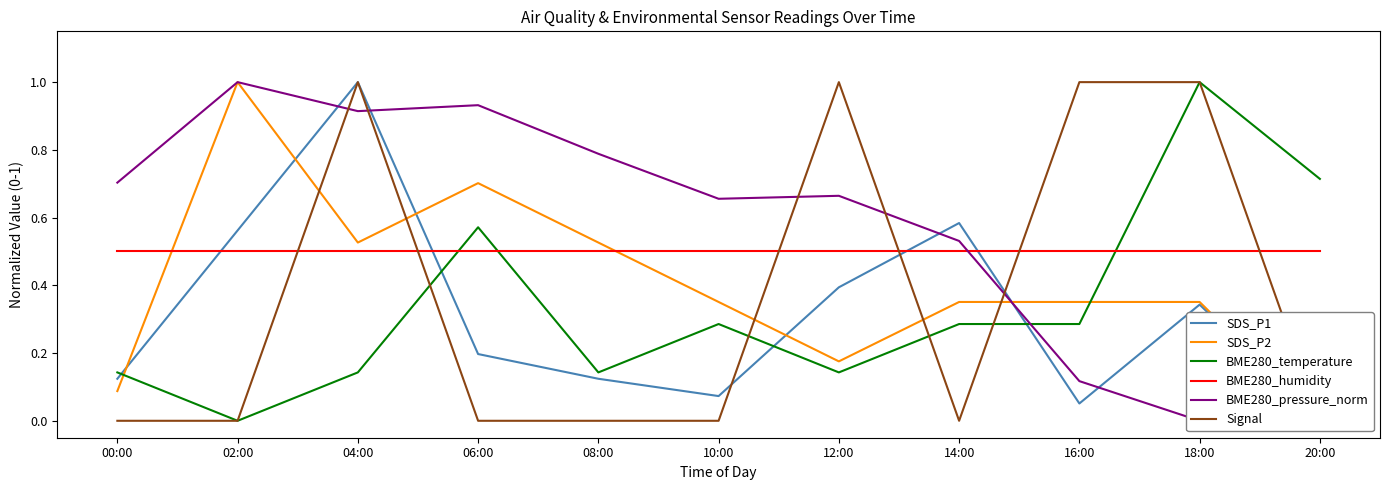

How many lines are shown in the chart?

6